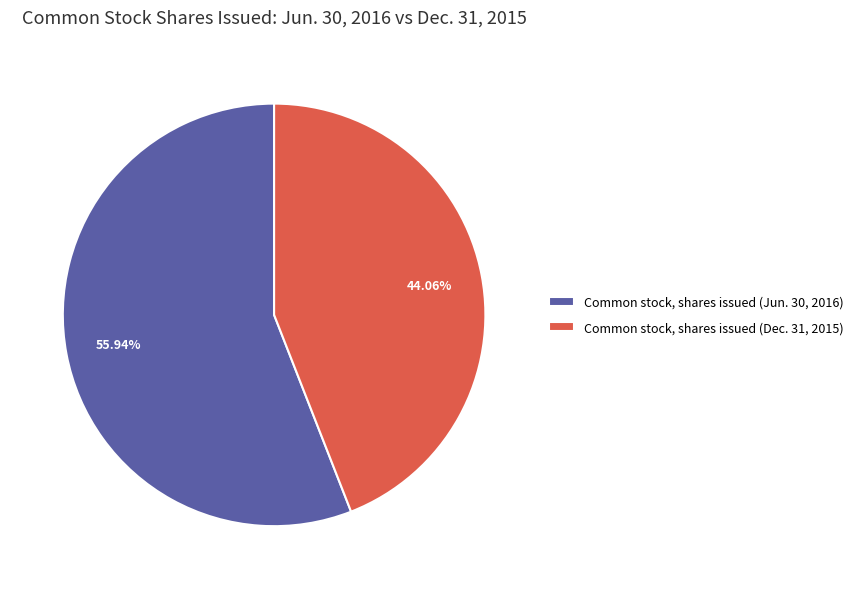

What is the majority slice?

Common stock, shares issued (Jun. 30, 2016)